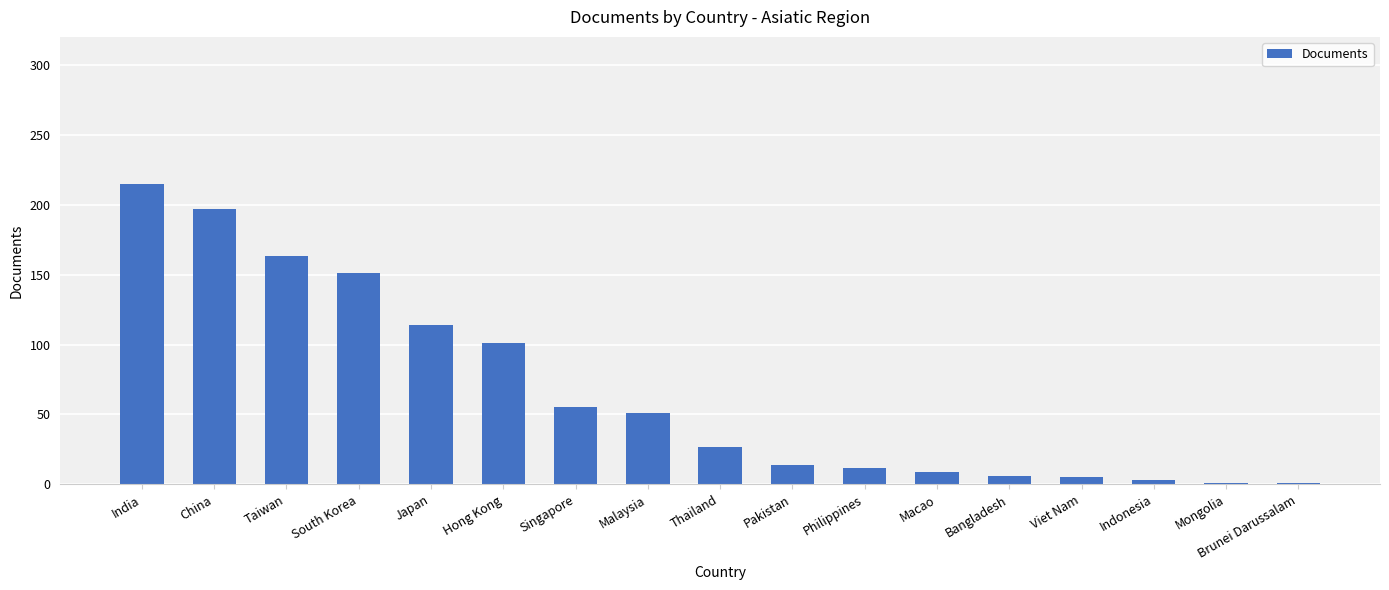

What is the average value?

66